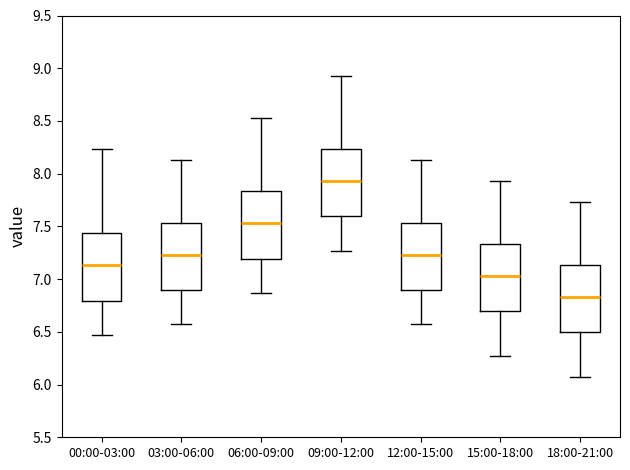

Reading left to right, transcribe this box plot: for each box, give where its median line is, the range the box spans, and where its two whiskers end, as read against the y-axis. The values are not printed on the chart, so give them approximately, as read against the axis.

00:00-03:00: median 7.15, box 6.80 to 7.45, whiskers 6.45 to 8.25
03:00-06:00: median 7.25, box 6.90 to 7.55, whiskers 6.55 to 8.15
06:00-09:00: median 7.55, box 7.20 to 7.85, whiskers 6.85 to 8.55
09:00-12:00: median 7.95, box 7.60 to 8.25, whiskers 7.25 to 8.95
12:00-15:00: median 7.25, box 6.90 to 7.55, whiskers 6.55 to 8.15
15:00-18:00: median 7.05, box 6.70 to 7.35, whiskers 6.25 to 7.95
18:00-21:00: median 6.85, box 6.50 to 7.15, whiskers 6.05 to 7.75